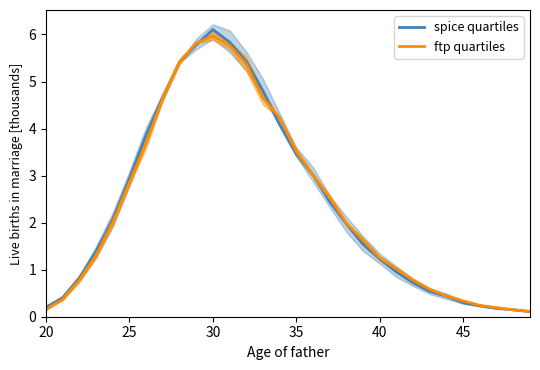

True or false: ftp quartiles has more than 0 points higher than both neighbors.

True